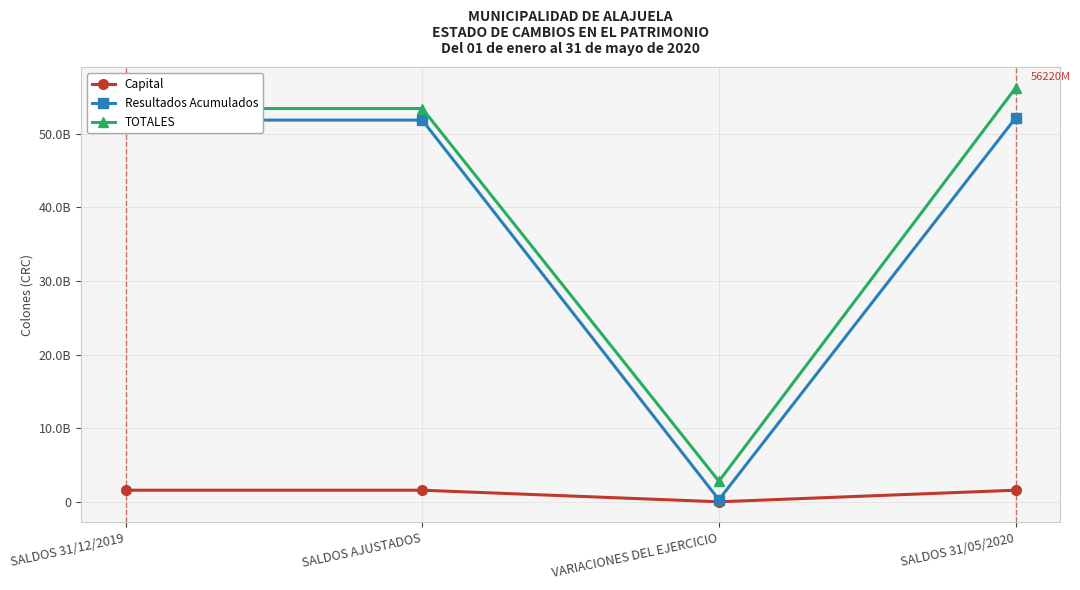

Does the chart have visible grid lines?

Yes